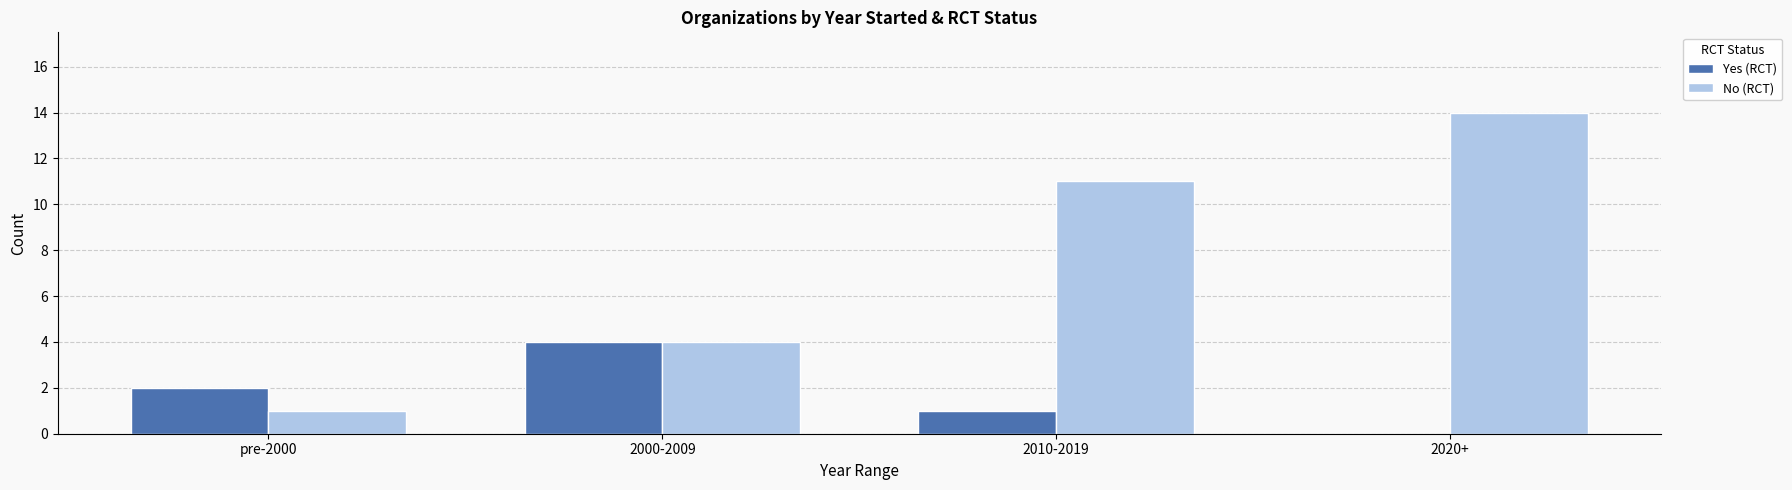

Which category has the highest value across all series?

2020+